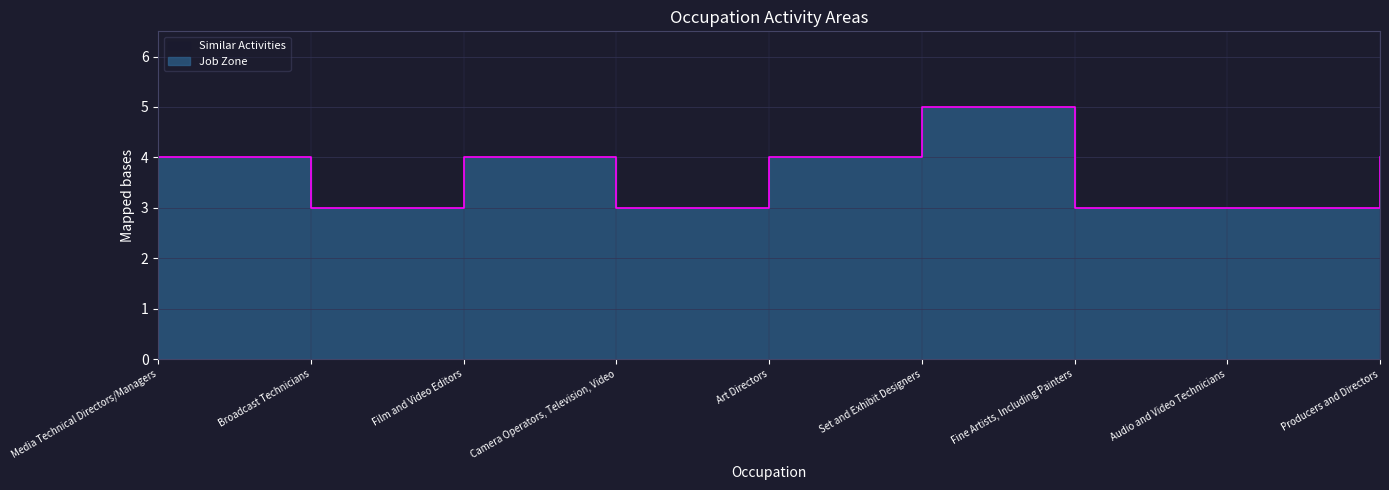

List the labels in order of value, largest first.

Set and Exhibit Designers, Media Technical Directors/Managers, Film and Video Editors, Art Directors, Producers and Directors, Broadcast Technicians, Camera Operators, Television, Video, Fine Artists, Including Painters, Audio and Video Technicians